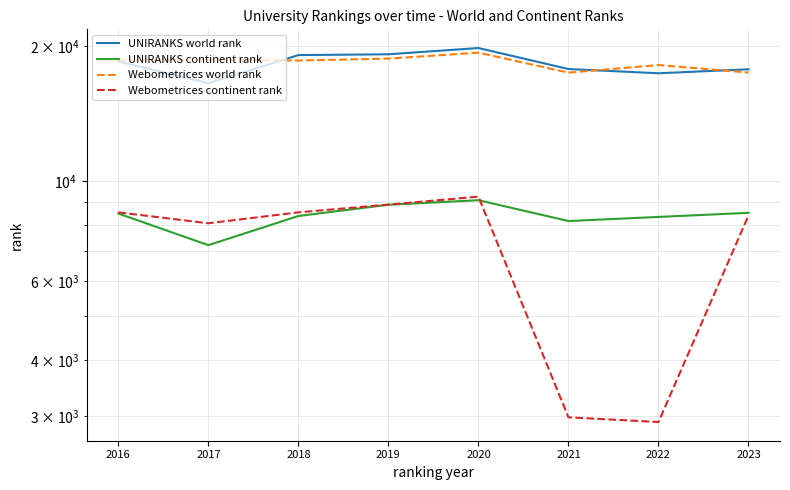

Which label corresponds to the largest value in the chart?

2020